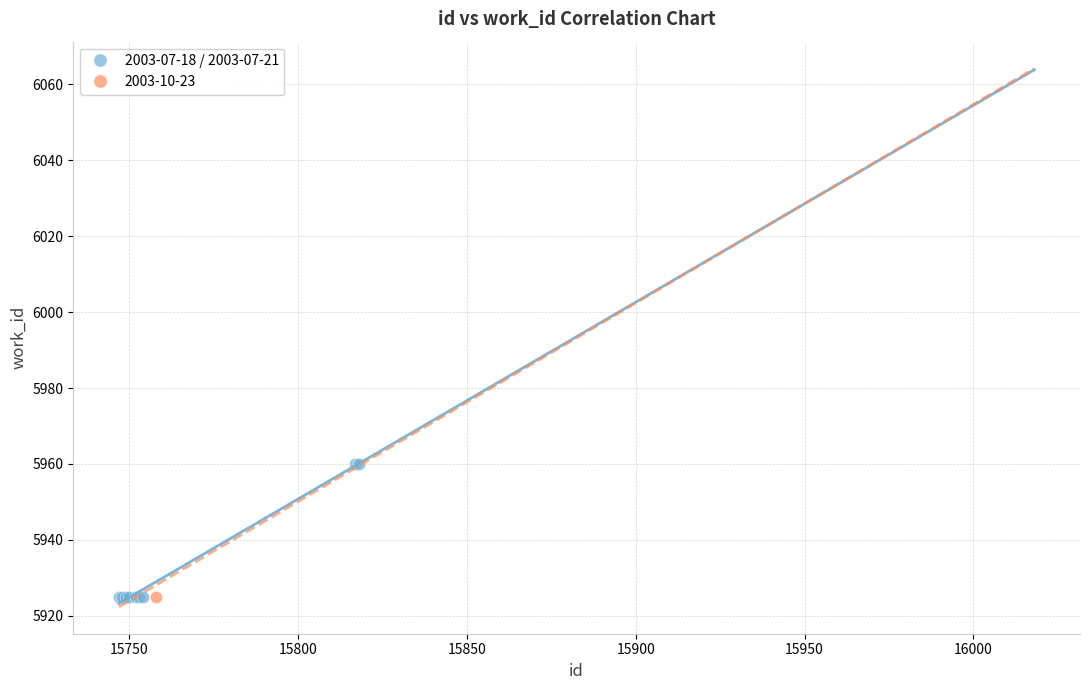

What are all the series names shown in the legend?

2003-07-18 / 2003-07-21, 2003-10-23